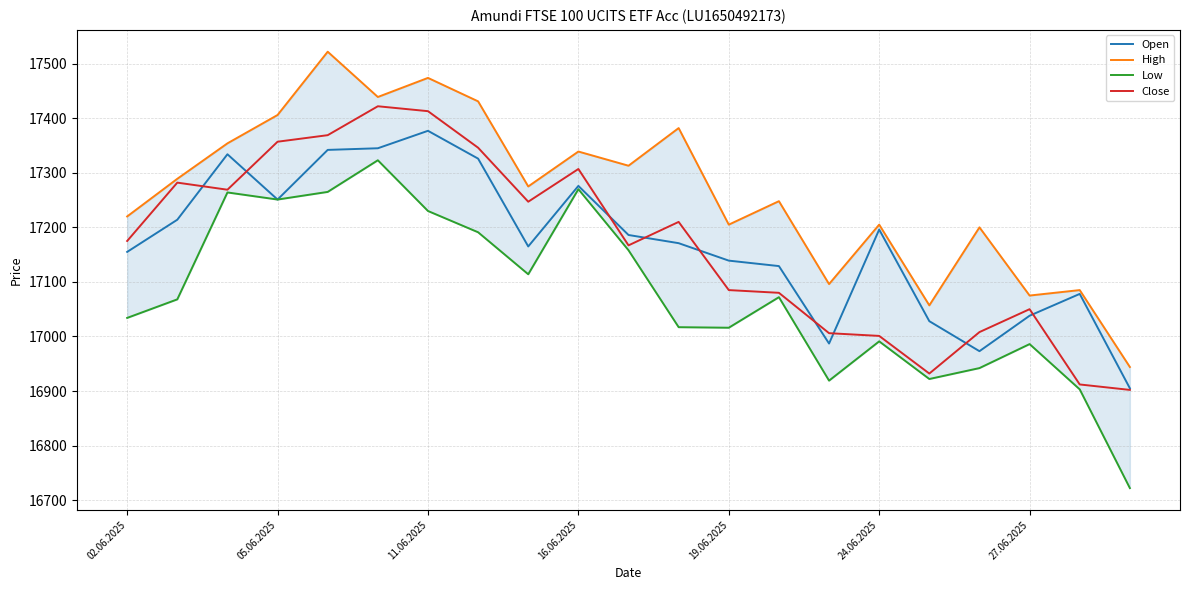

Which series has the largest range (max minus min)?

Low